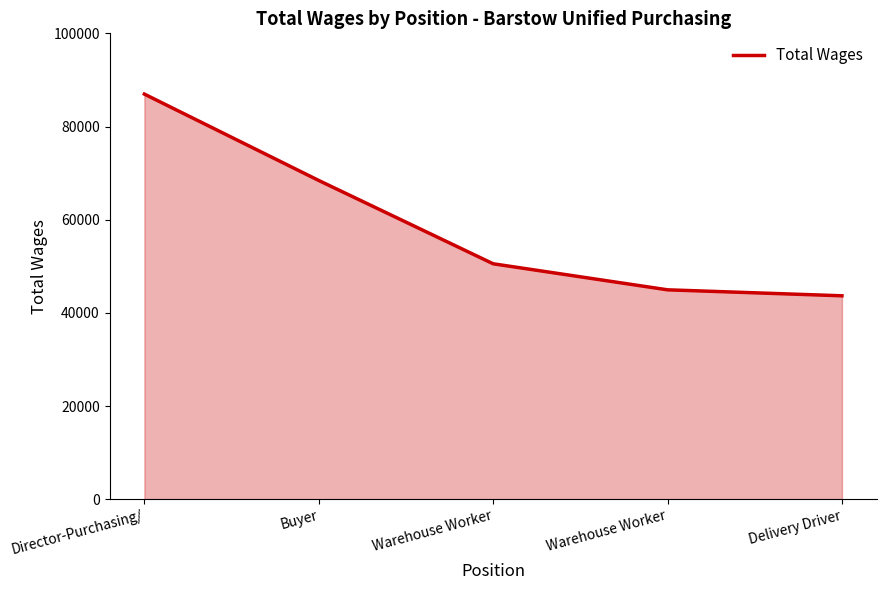

What is the difference between the values at Delivery Driver and Director-Purchasing/?

43308